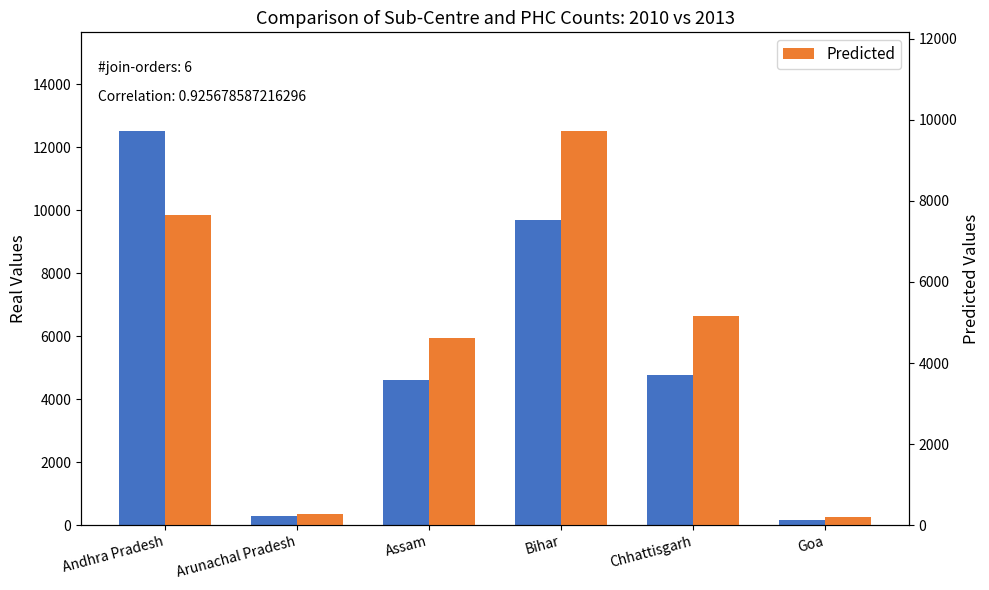

Which series has the largest total across all categories?

Real Values